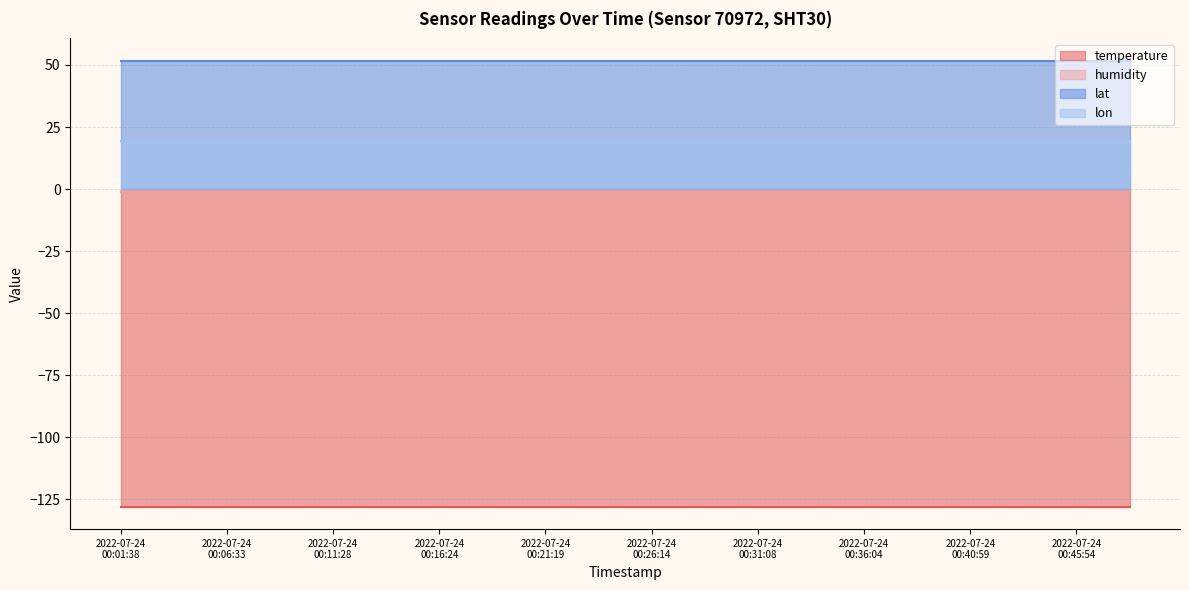

True or false: humidity has a value of -1.0 at 2022-07-24T00:36:04.

True